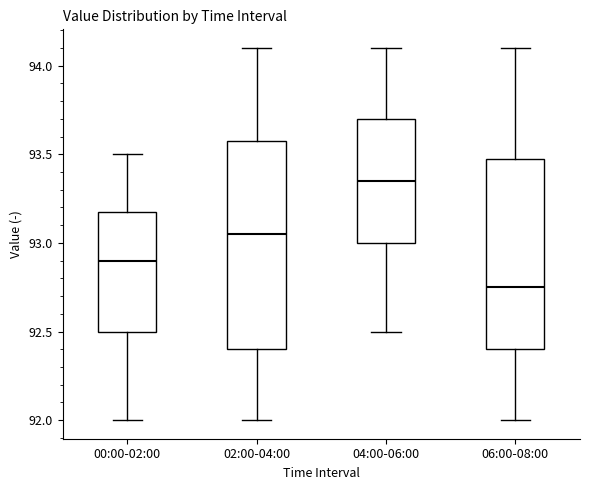

Reading left to right, transcribe this box plot: for each box, give where its median line is, the range the box spans, and where its two whiskers end, as read against the y-axis. The values are not printed on the chart, so give them approximately, as read against the axis.

00:00-02:00: median 92.90, box 92.50 to 93.20, whiskers 92.00 to 93.50
02:00-04:00: median 93.05, box 92.40 to 93.60, whiskers 92.00 to 94.10
04:00-06:00: median 93.35, box 93.00 to 93.70, whiskers 92.50 to 94.10
06:00-08:00: median 92.75, box 92.40 to 93.50, whiskers 92.00 to 94.10